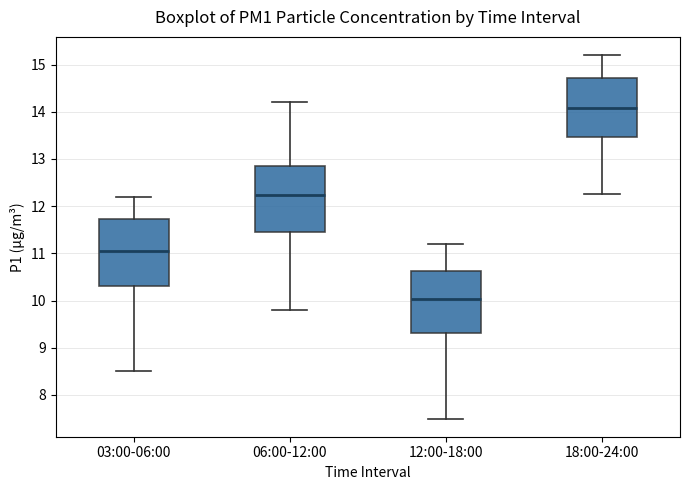

Which box has the highest median line?

18:00-24:00